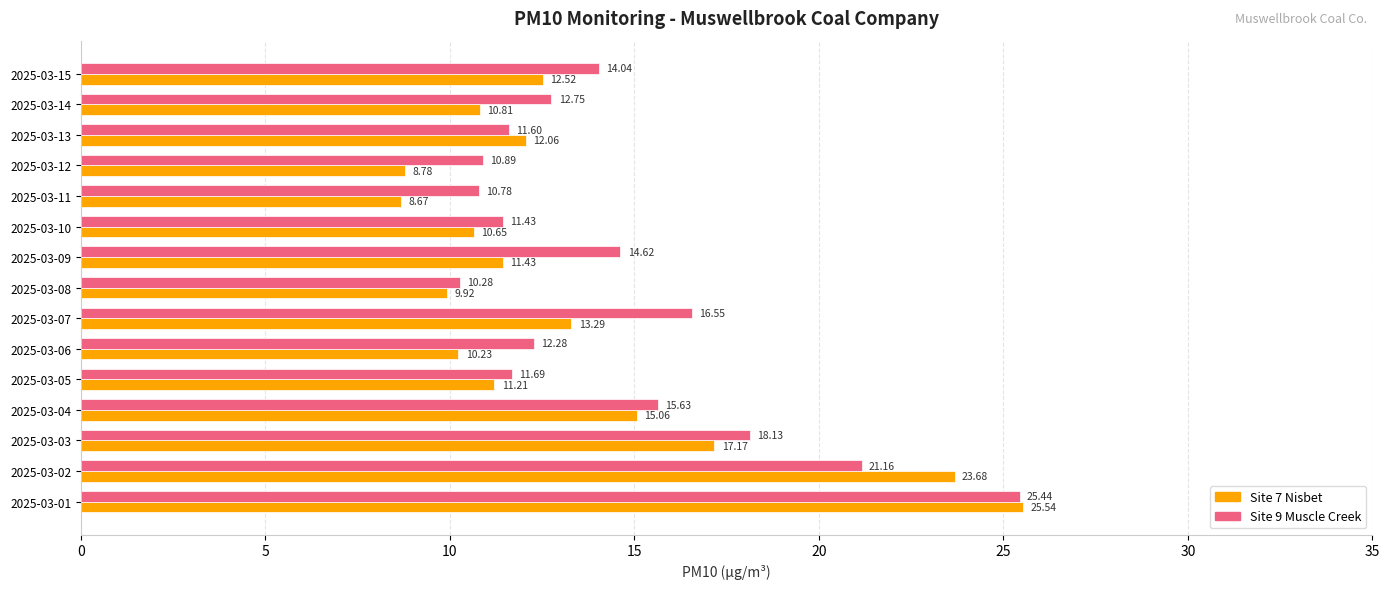

List the series in order of their peak value, highest first.

Site 7 Nisbet, Site 9 Muscle Creek